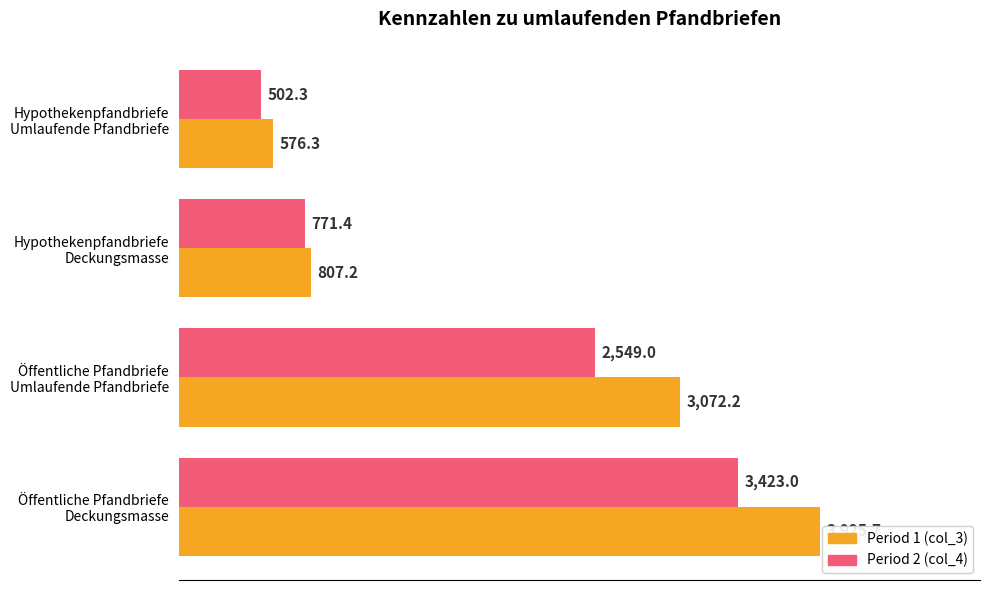

What is the smallest value displayed?

502.3